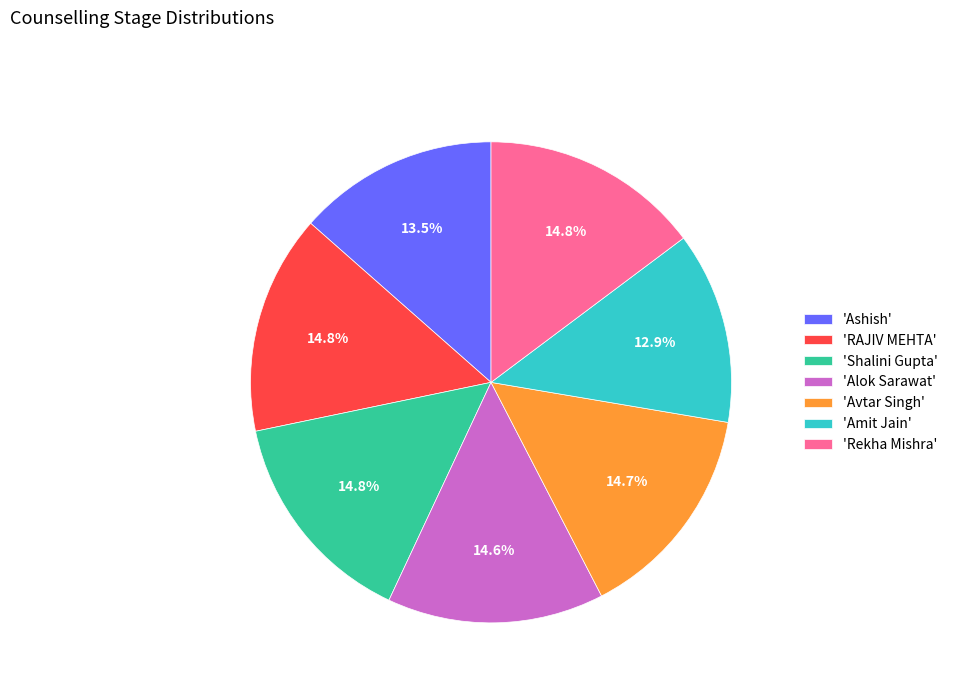

What percentage is NOT represented by 'Rekha Mishra'?

85.2%